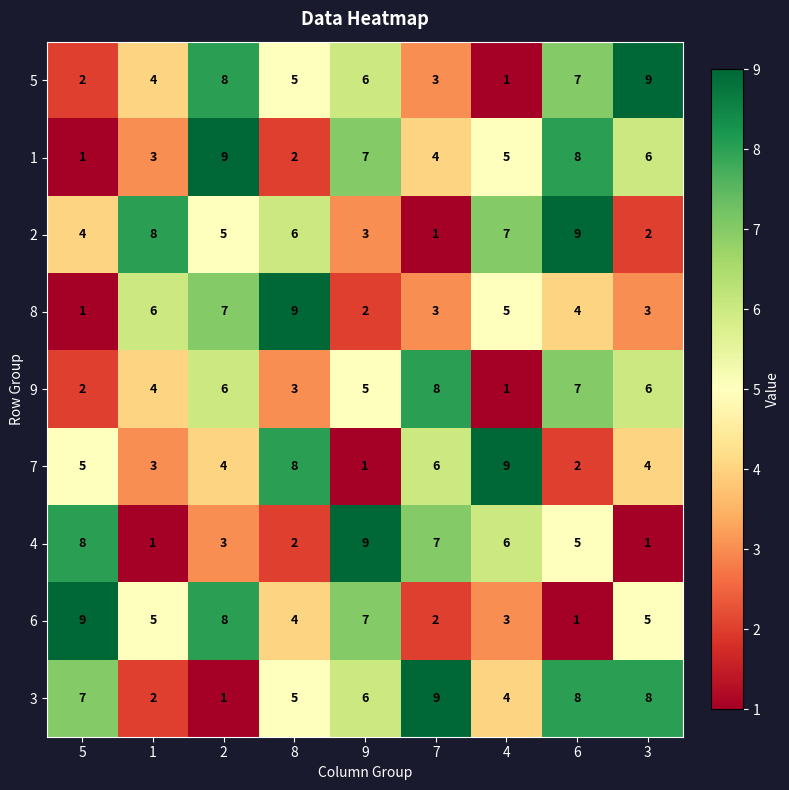

Is it true that 5 equals 0 at 5?

False